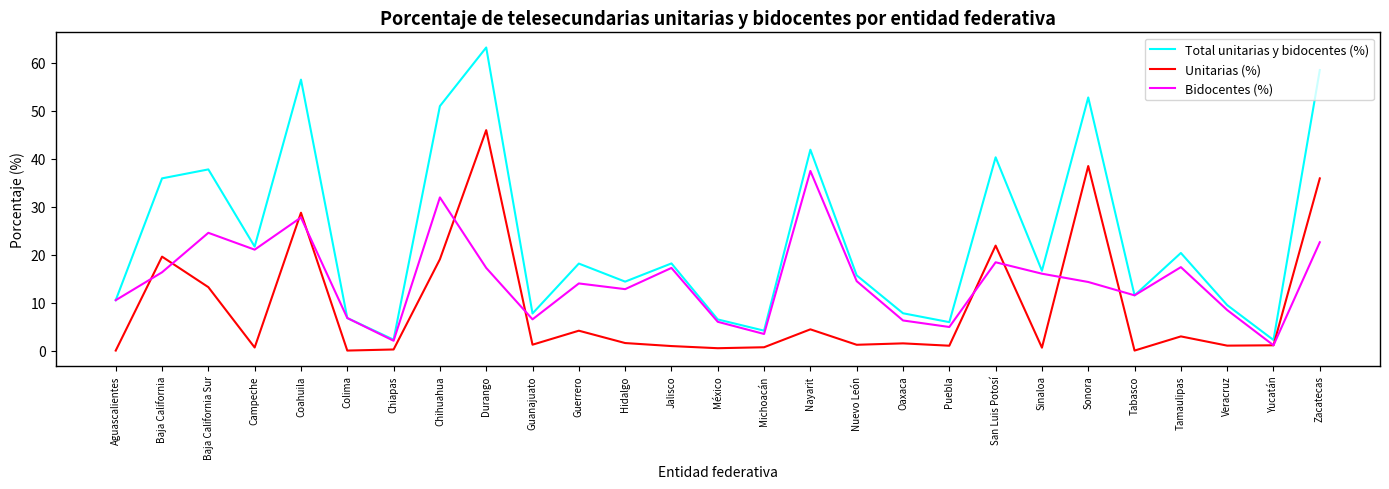

What is the greatest value displayed?

63.1